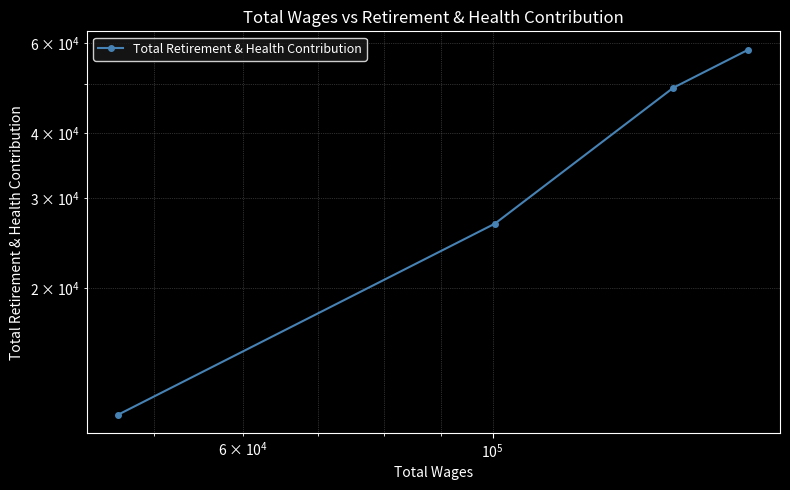

True or false: the data shows 32037 at $\mathdefault{10^{4}}$.

False